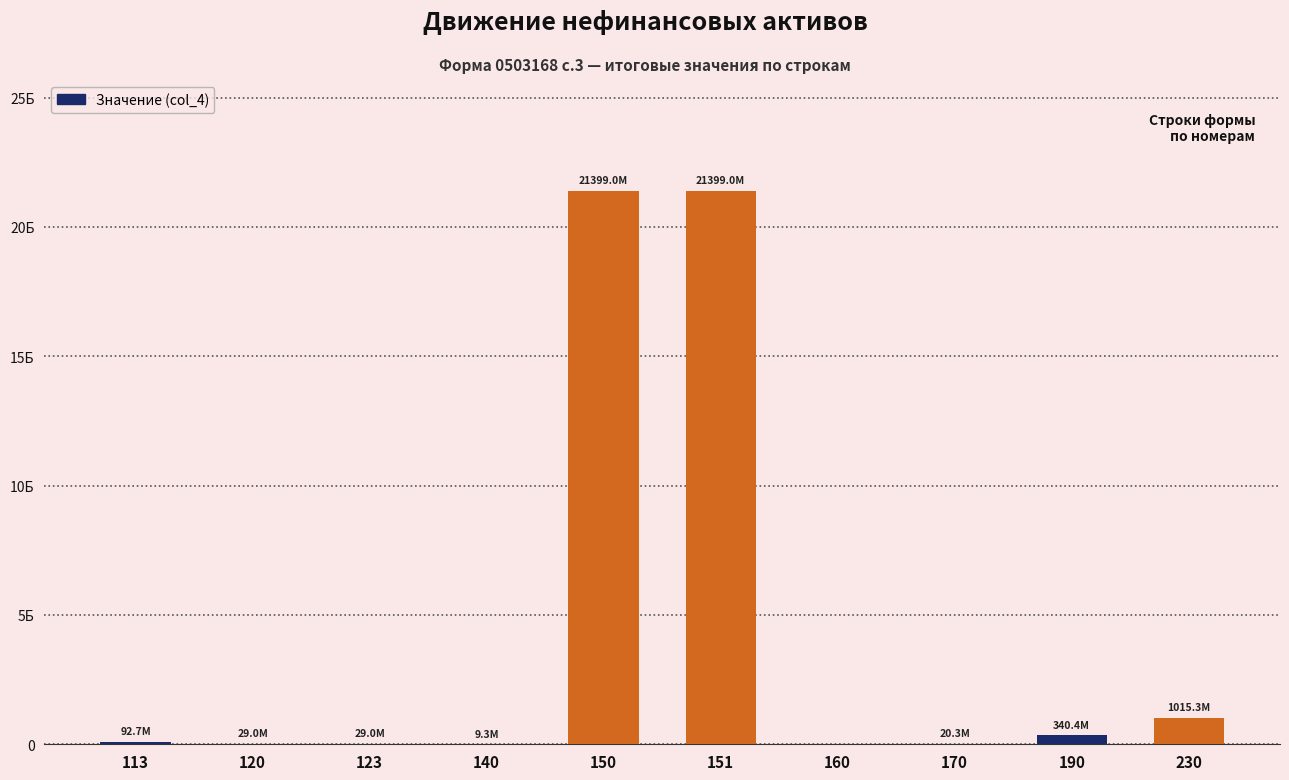

What is the change in value from 123 to 170?

-8693219.4